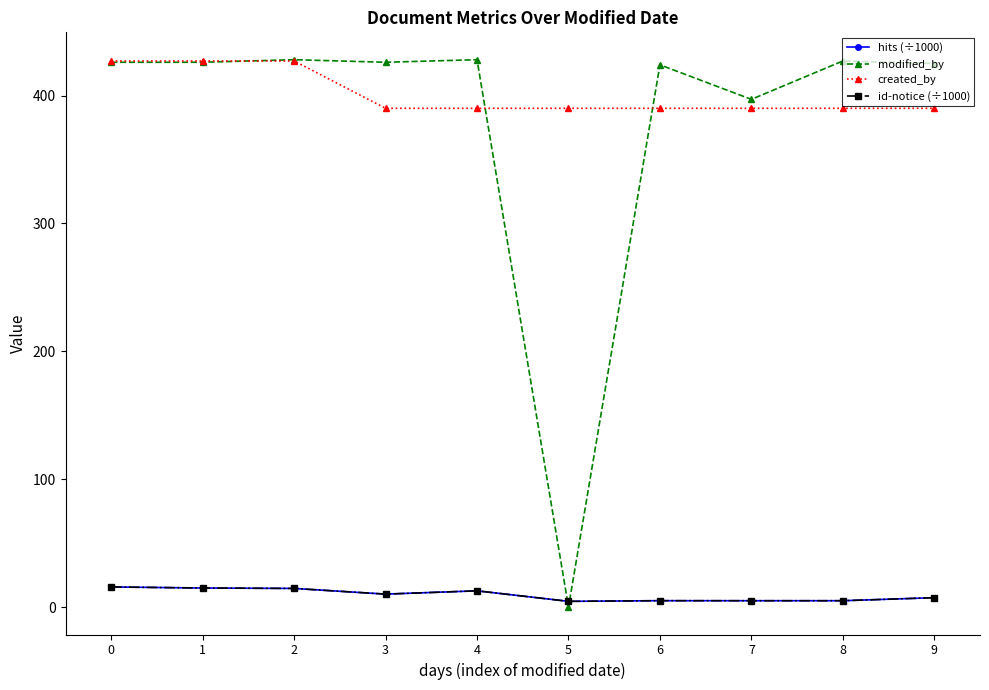

Does the chart have visible grid lines?

No